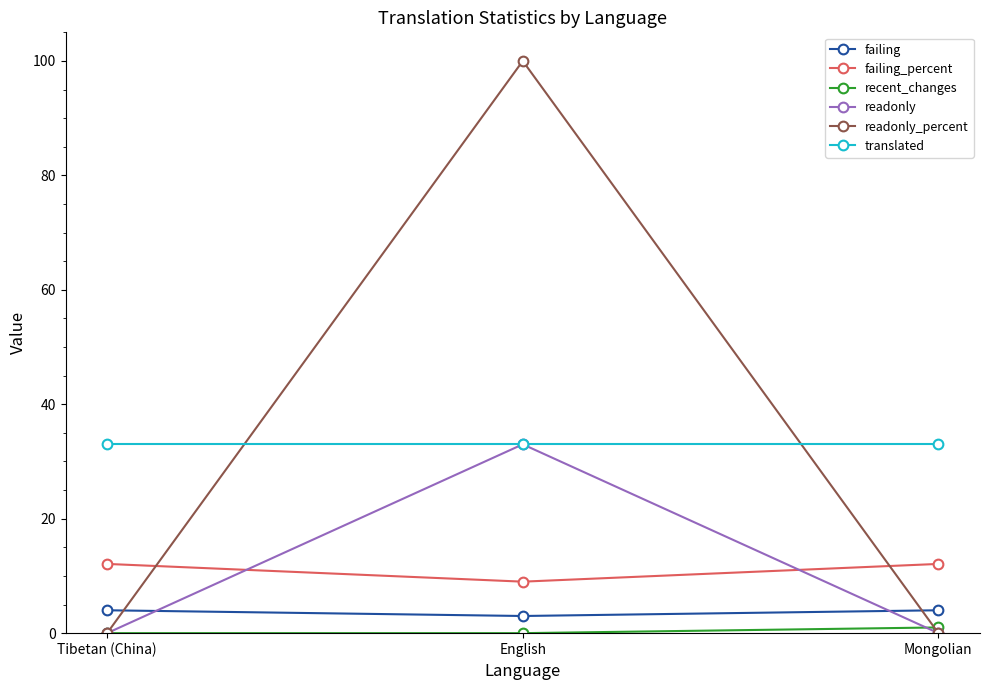

What is the label of the 1st point from the left?

Tibetan (China)